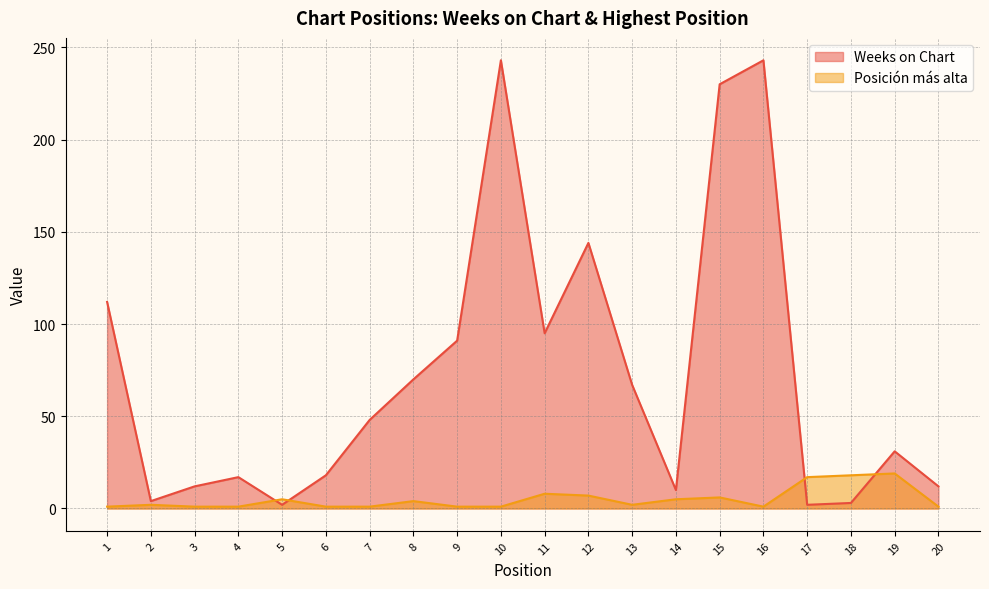

What is the total value across all series at 12?

151